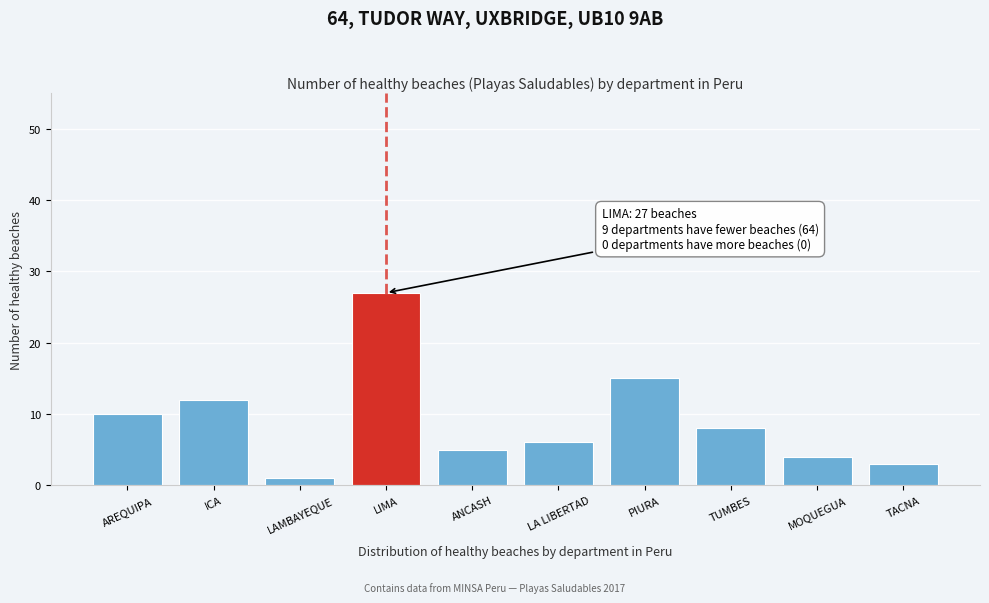

Reading left to right, what are all the values shown in this chart?

10	12	1	27	5	6	15	8	4	3